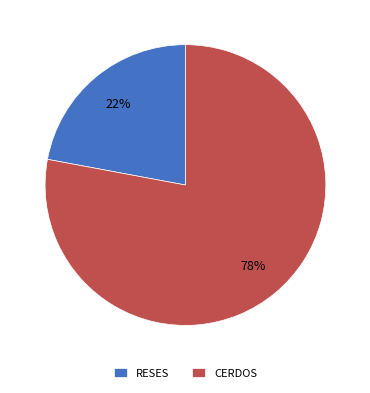

Which slice is the smallest?

RESES